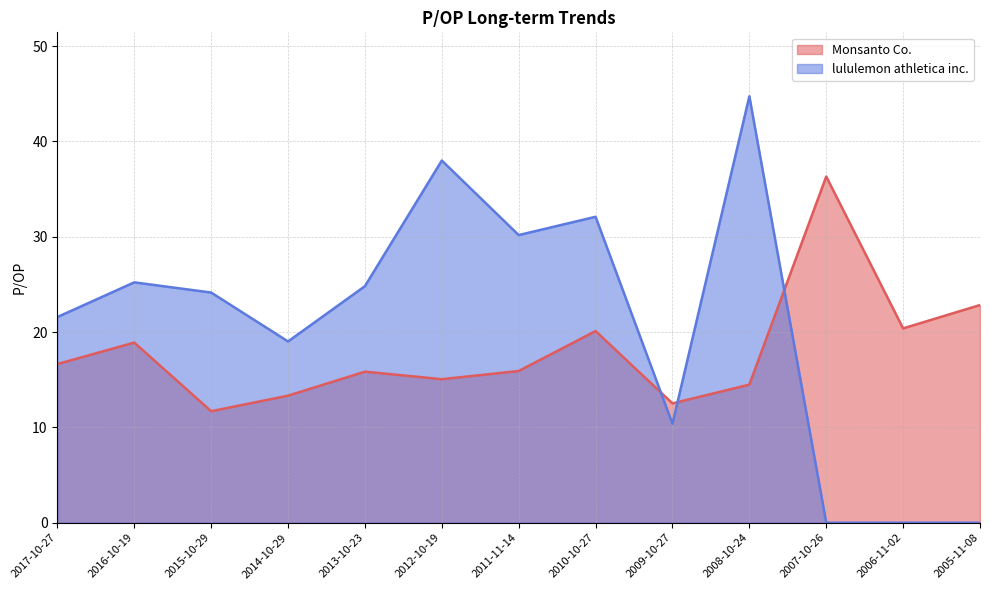

The value of lululemon athletica inc. at 2007-10-26 is 0.0. True or false?

True